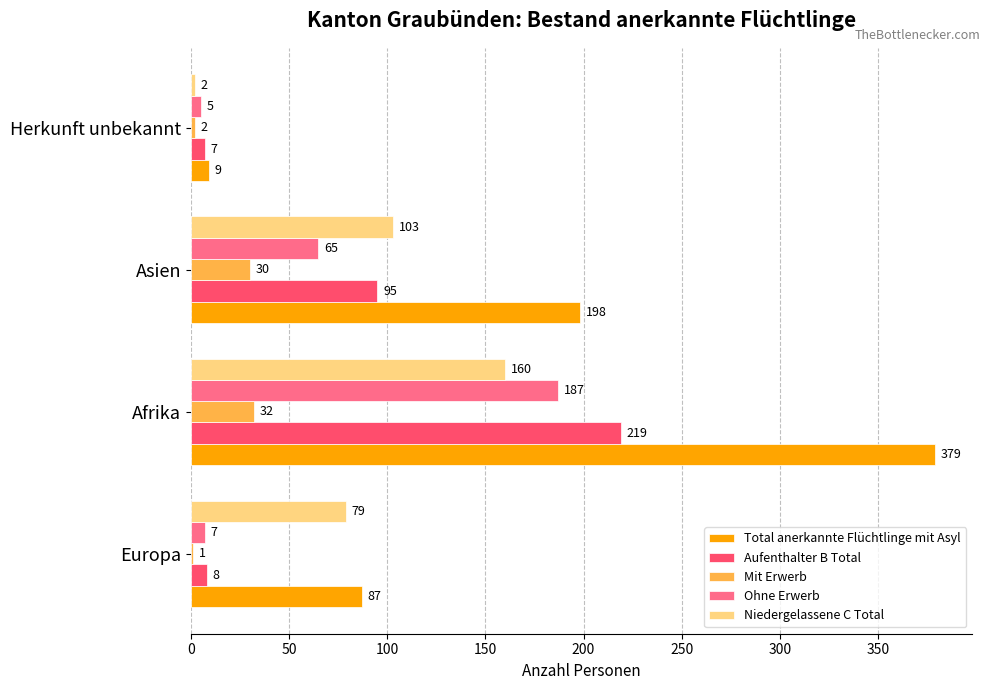

What is the average value of the Aufenthalter B Total series?

82